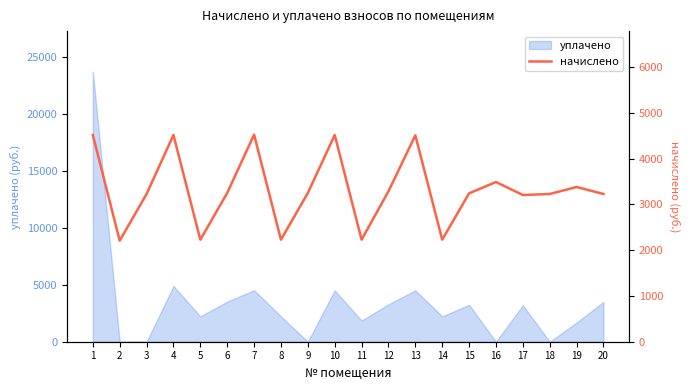

Reading left to right, list all the values displayed in this chart.

4516.1	2207.0	3226.8	4516.1	2228.9	3249.4	4523.4	2228.9	3248.6	4516.1	2228.9	3285.1	4508.8	2228.9	3241.4	3489.0	3205.0	3226.8	3379.8	3226.8